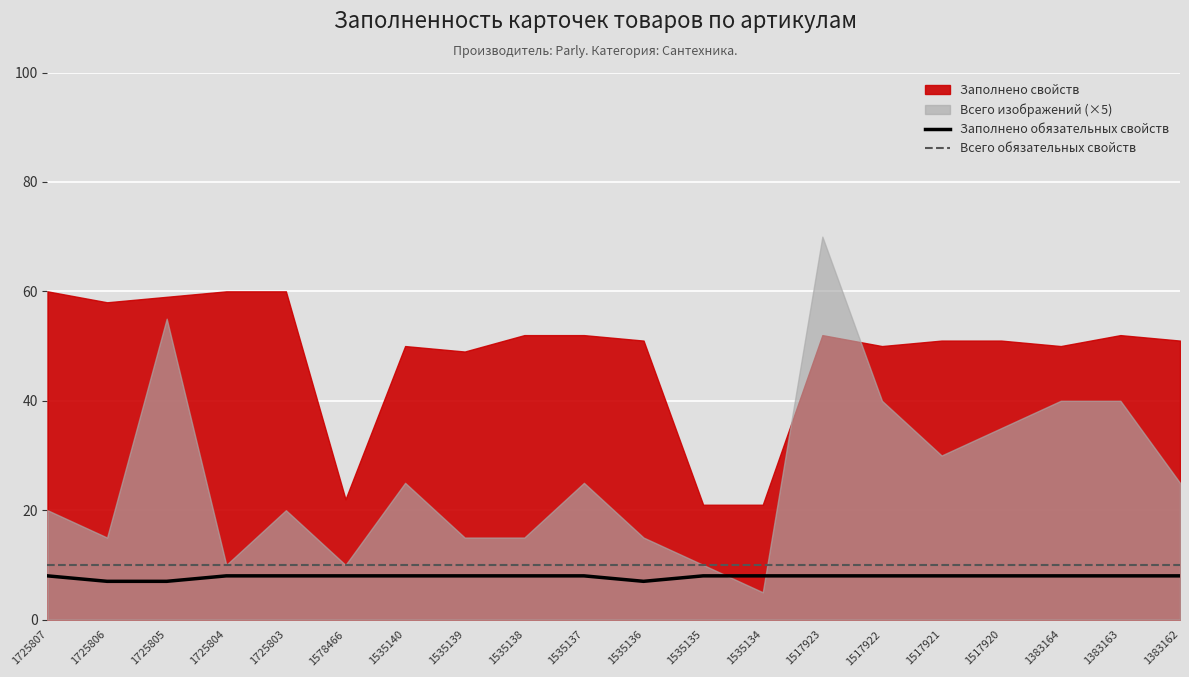

What is the greatest value displayed?

10